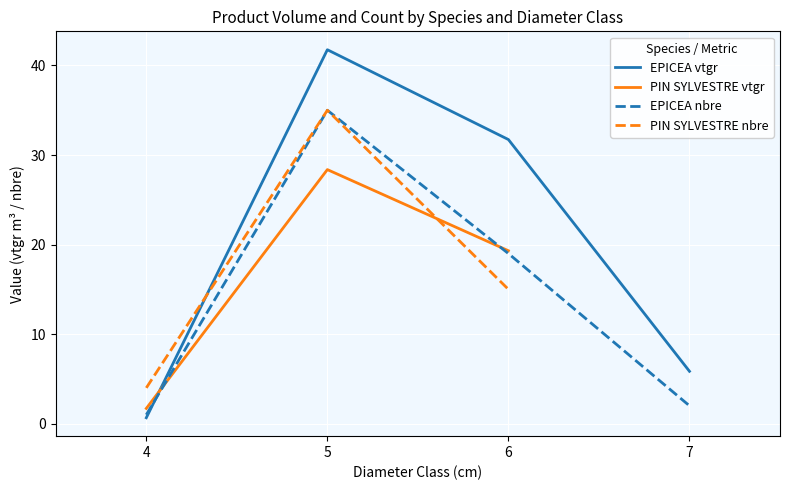

At which label does produit_vtgr reach its minimum?

4 (EPICEA)